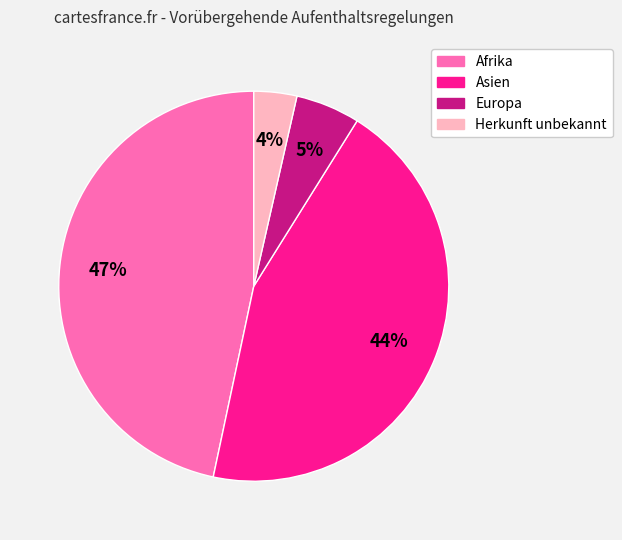

Count the number of slices in the pie.

4